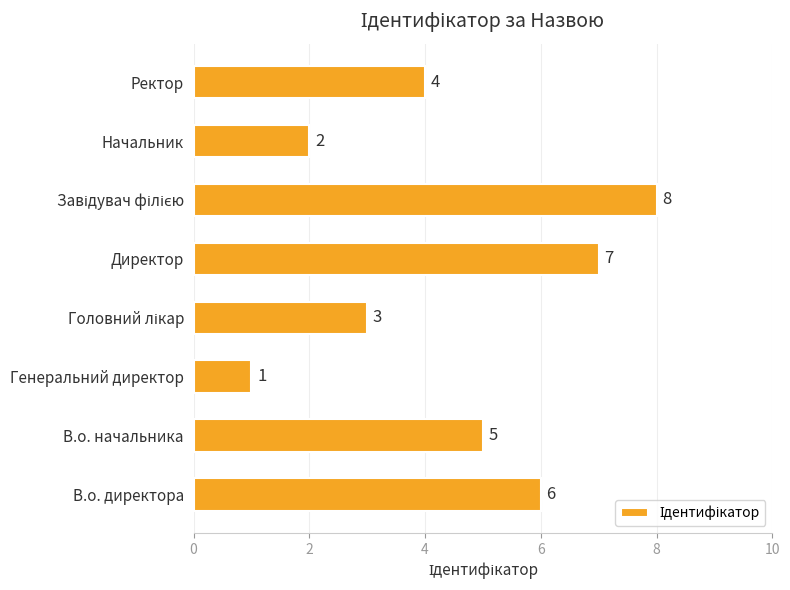

The chart shows a value of 2 at Начальник. True or false?

True